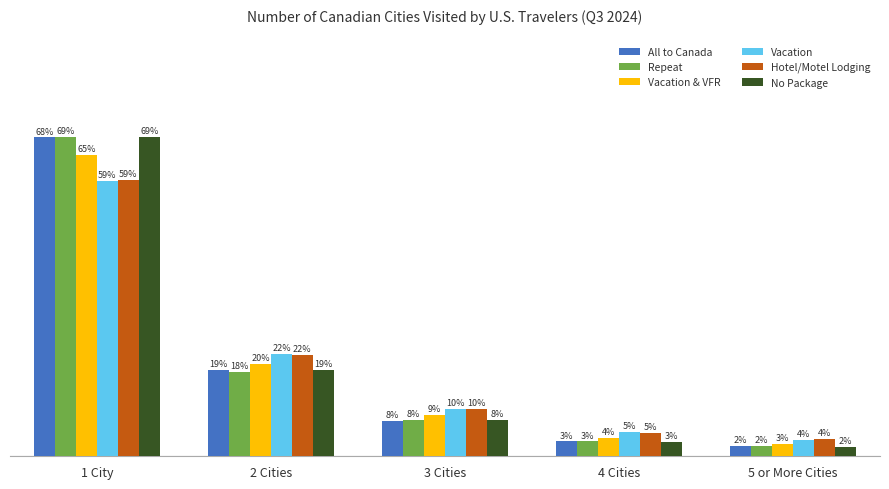

What is the value of the No Package bar at the 2nd from the left?

18.6